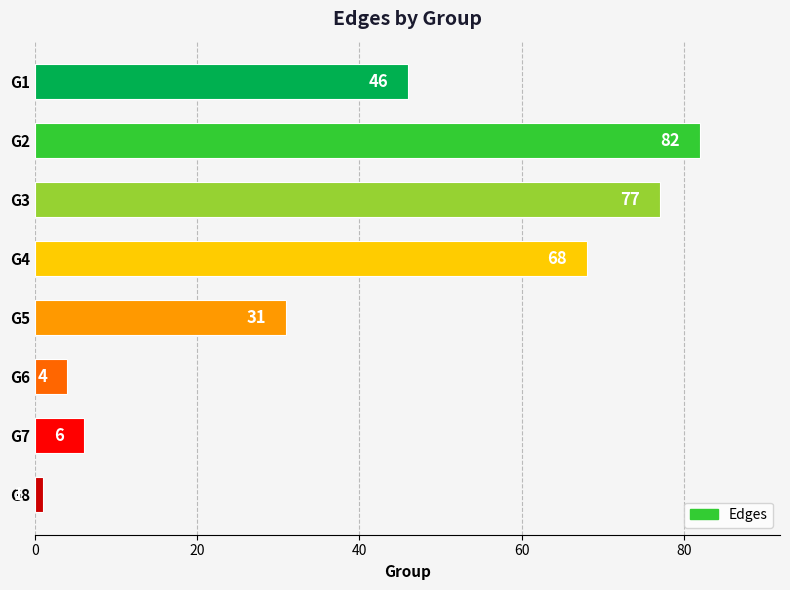

List the labels in order of value, largest first.

G2, G3, G4, G1, G5, G7, G6, G8